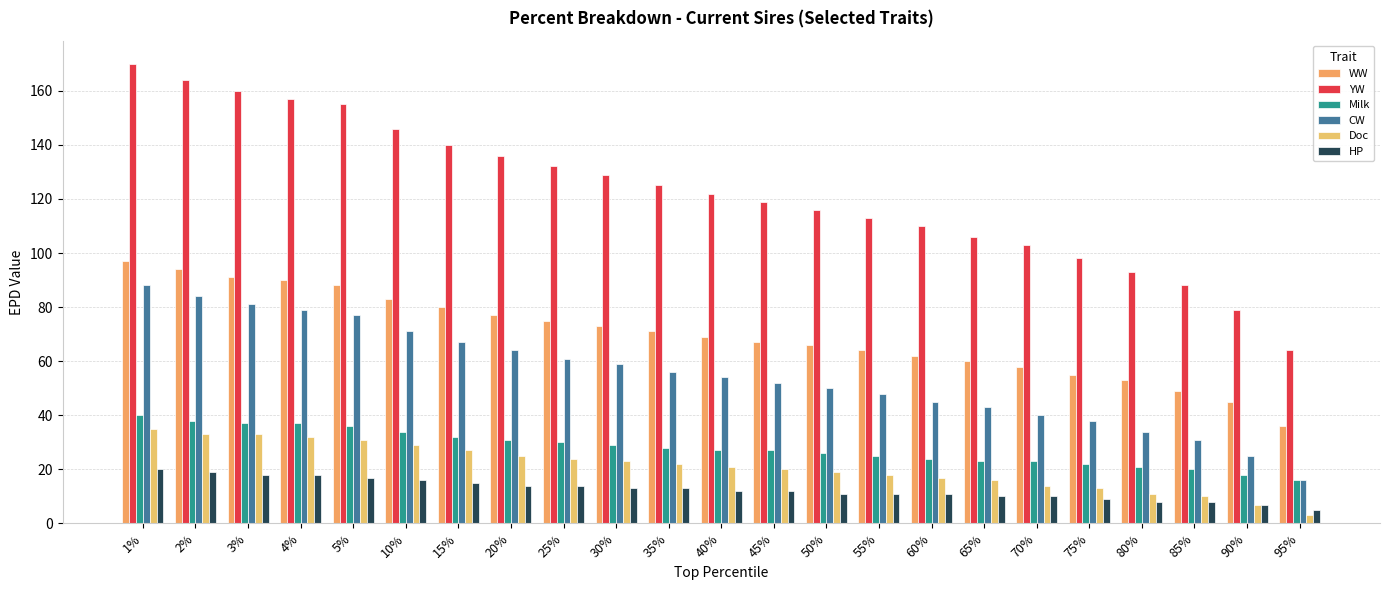

Rank the series by their maximum value, from lowest to highest.

HP, Doc, Milk, CW, WW, YW